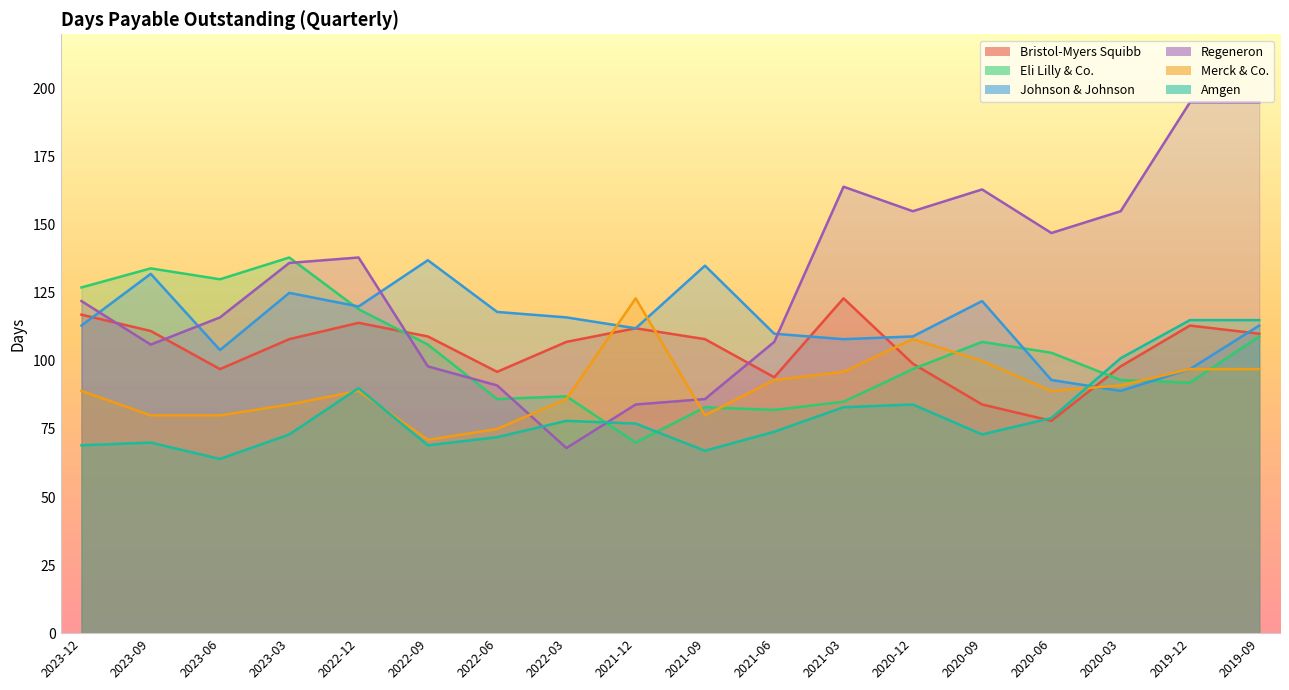

What is the difference between the second highest and minimum values in the Regeneron series?

127